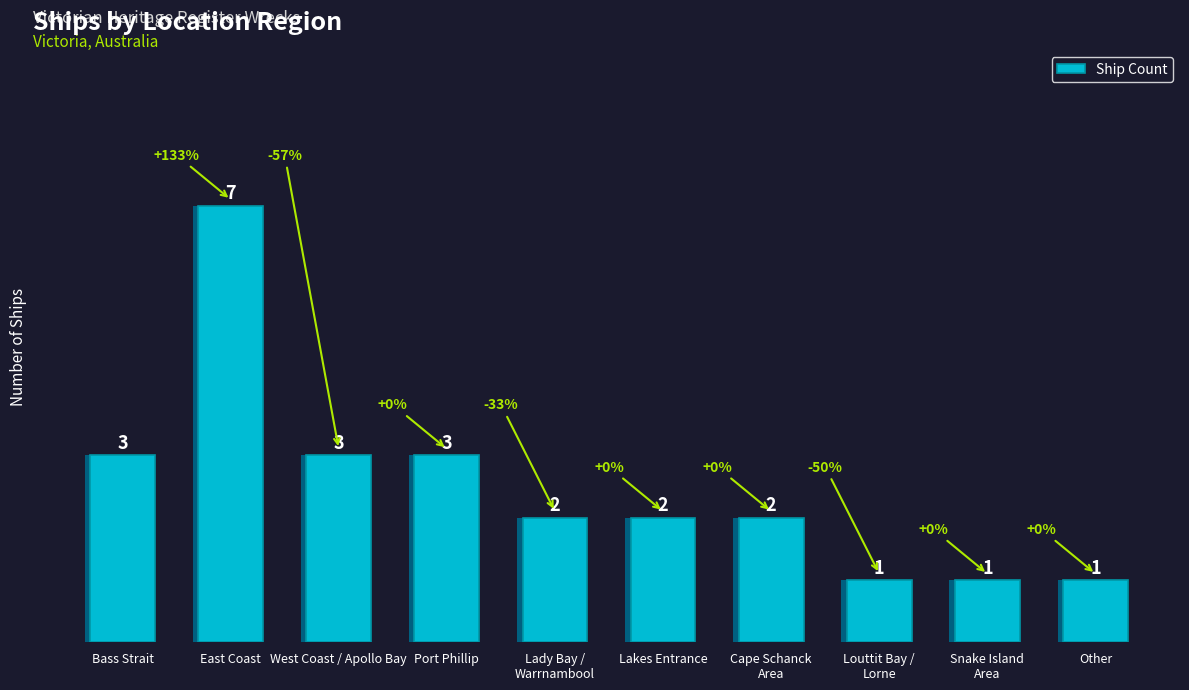

Approximately how many times larger is the value at Lady Bay /
Warrnambool compared to Other?

2.0